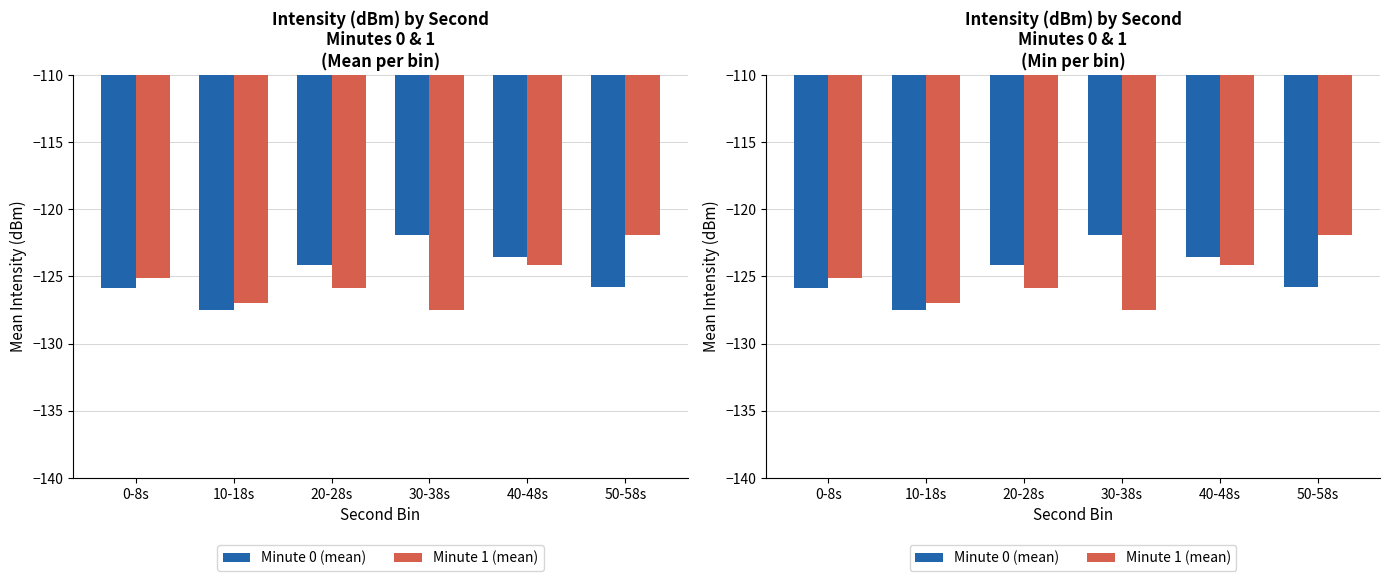

Reading right to left, extract all data points from this chart.

Minute 0 (mean): -125.8	-123.6	-121.9	-124.1	-127.5	-125.8
Minute 1 (mean): -121.9	-124.1	-127.5	-125.8	-127.0	-125.1